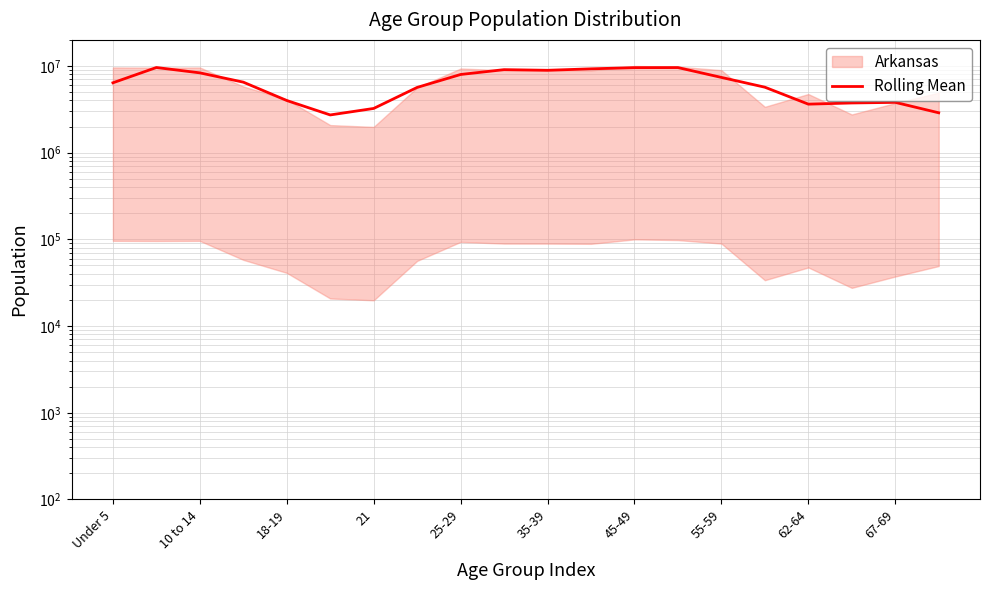

At which label does the data first exceed 6508971?

10 to 14